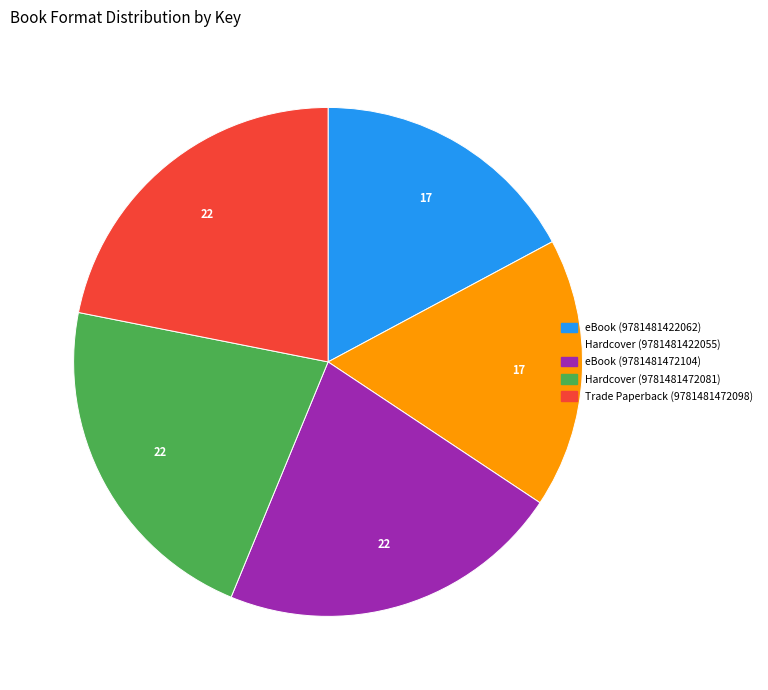

Combined, do eBook (9781481422062) and Hardcover (9781481472081) account for over 50%?

No